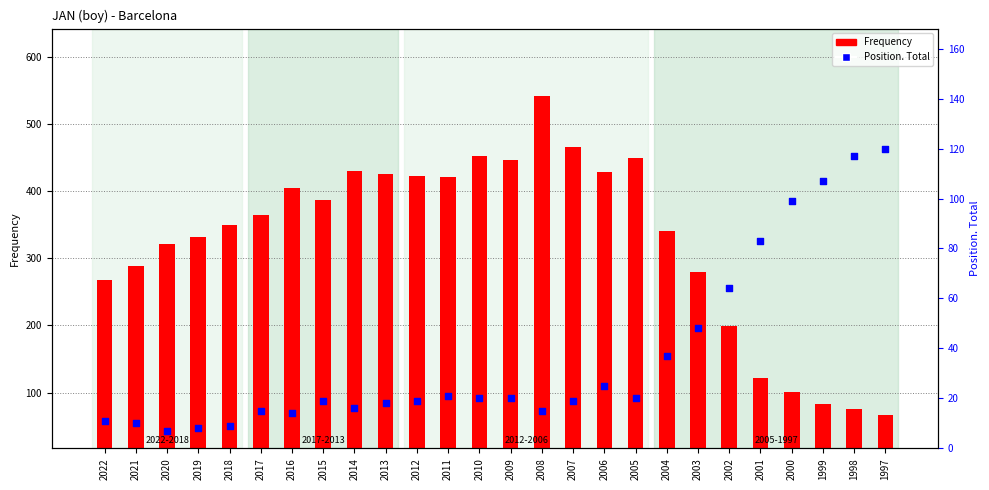

What is the total value across all series at 2000?

200